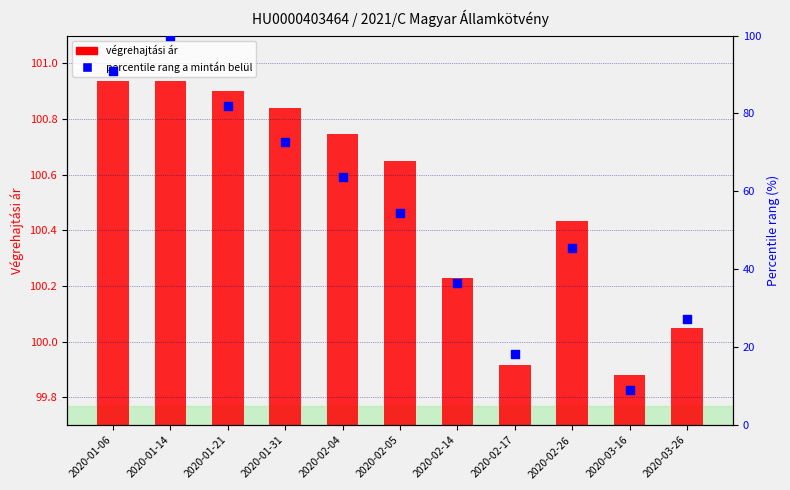

At which category is the sum across all series the highest?

2020-01-14